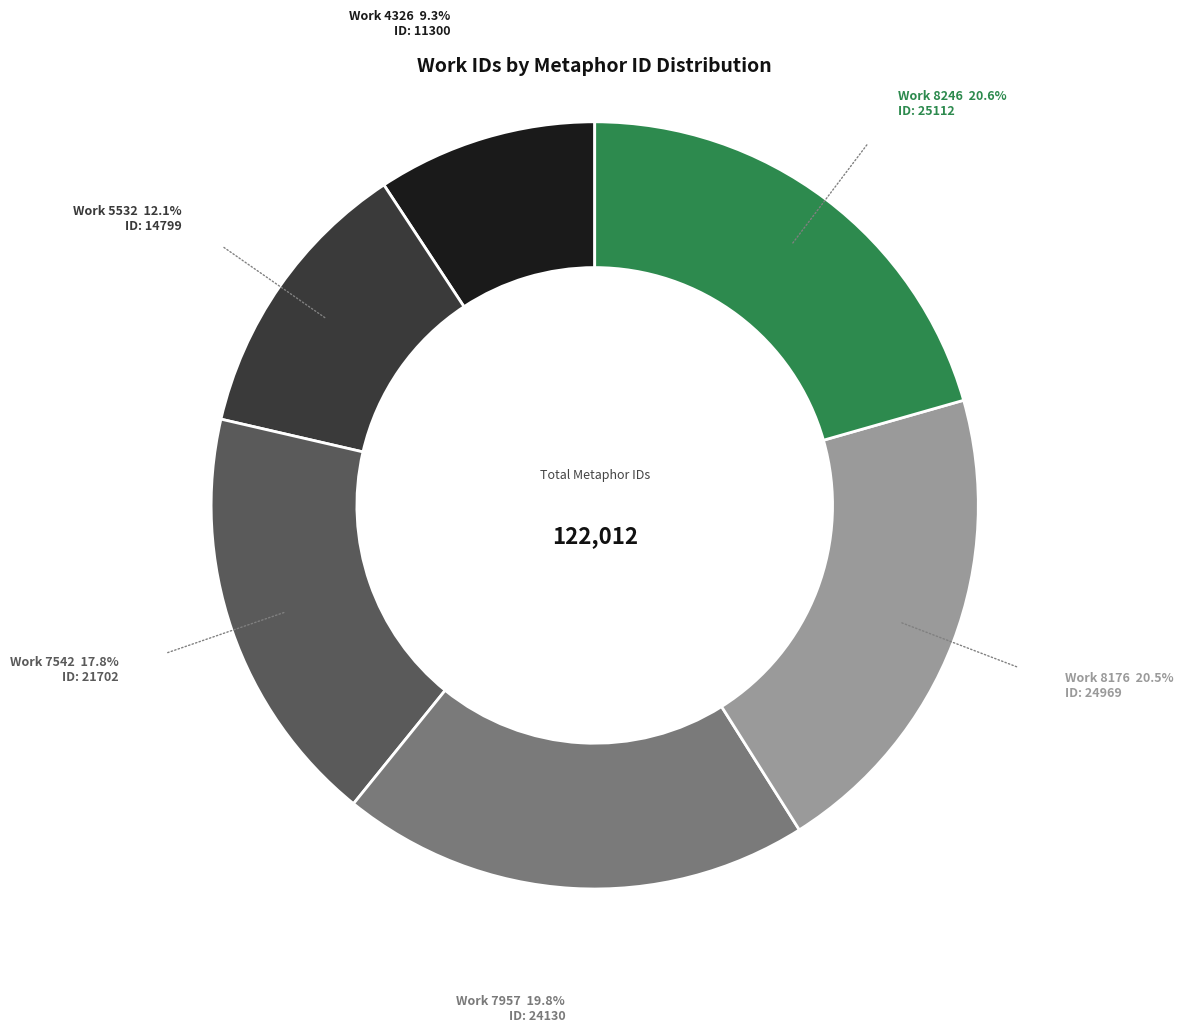

Is there any slice that represents more than half of the pie?

No